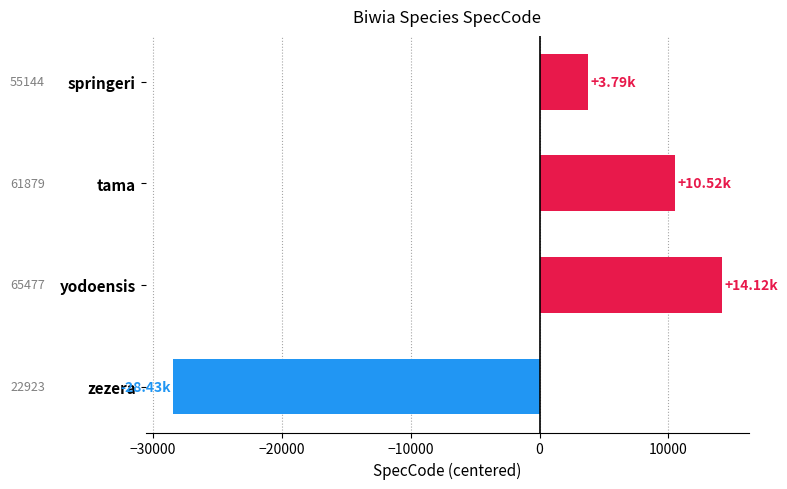

What is the difference between the maximum and second lowest values?

10333.0